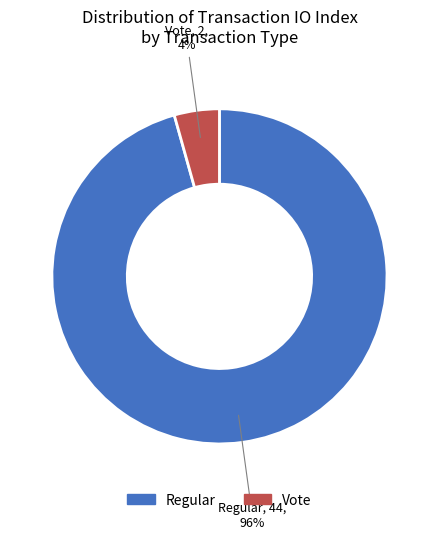

To the nearest percent, what is the average slice percentage?

50%